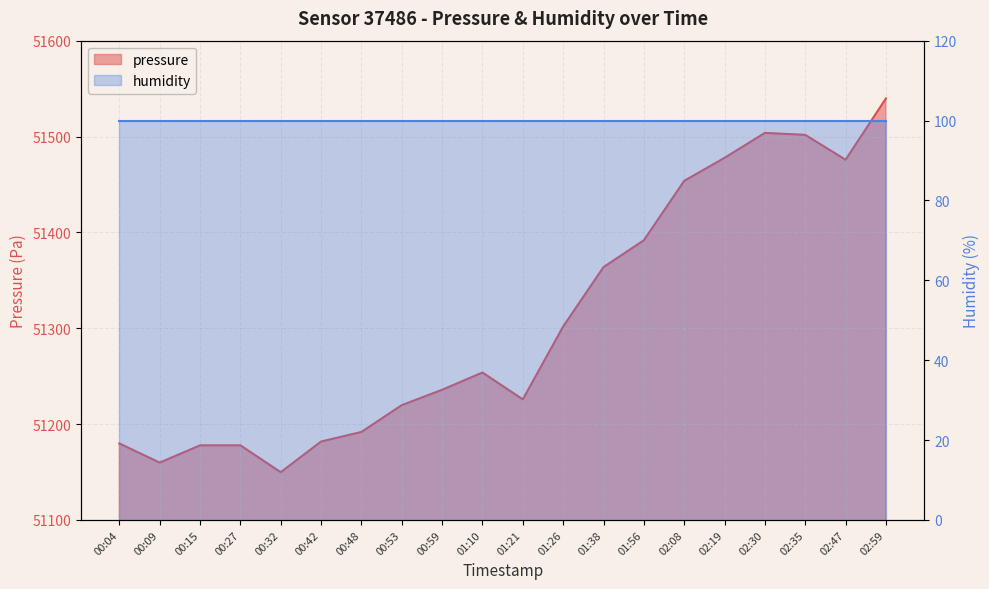

What is the smallest value displayed?

51149.8